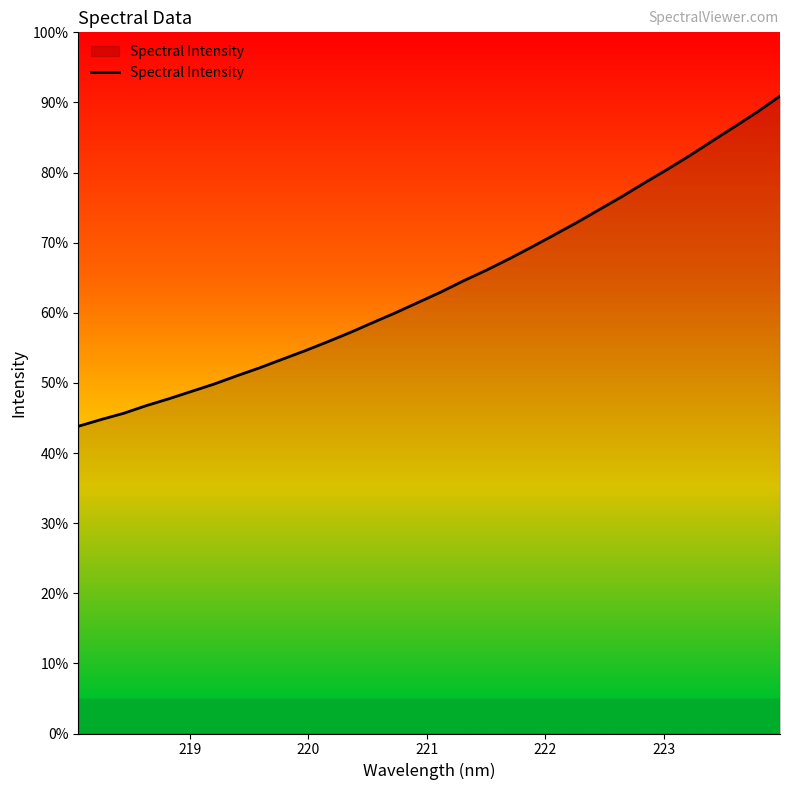

Does the chart have visible grid lines?

No